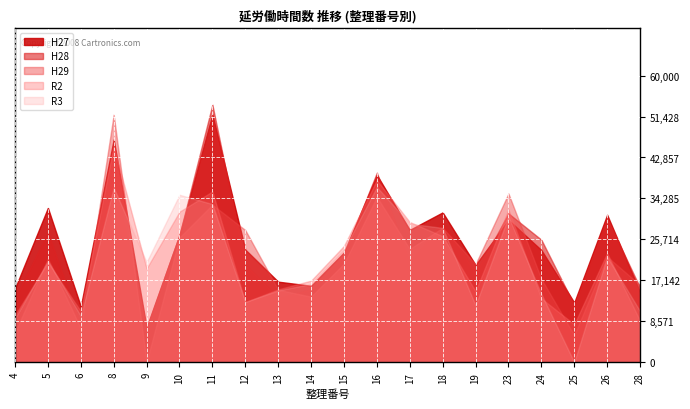

What is the greatest value displayed?

53910